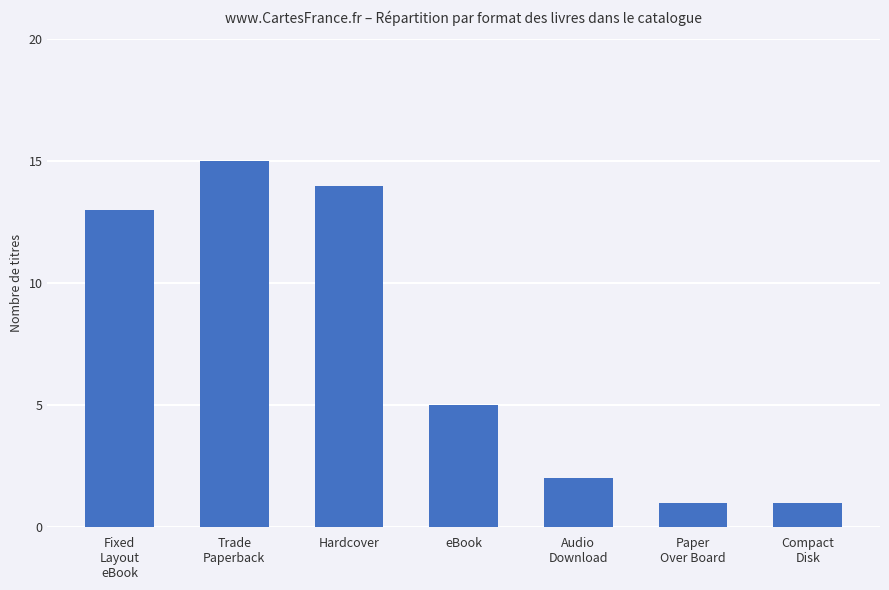

Read the value at Hardcover, to the nearest 10.

10